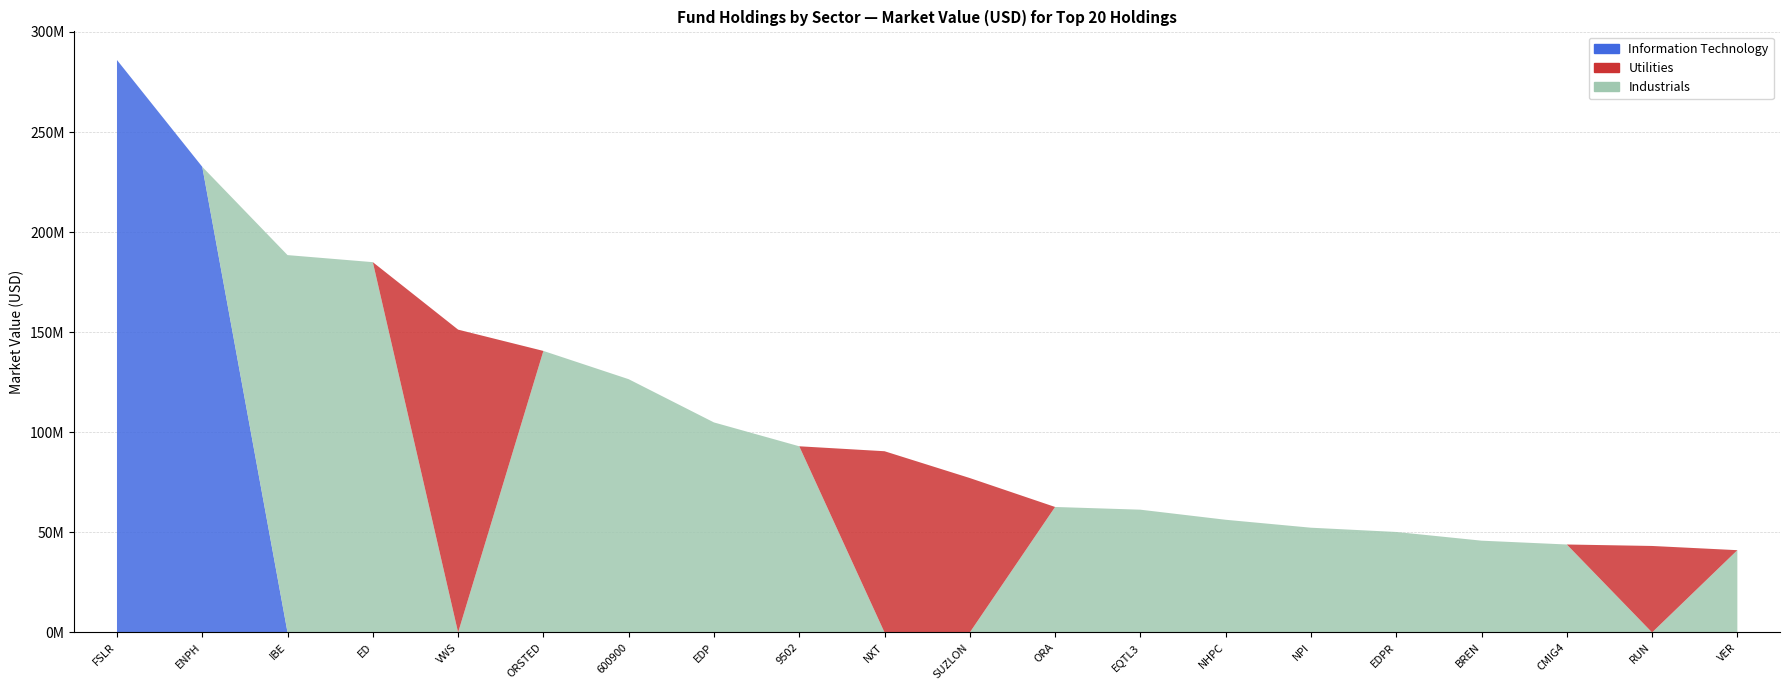

Which series has the widest spread of values?

Information Technology